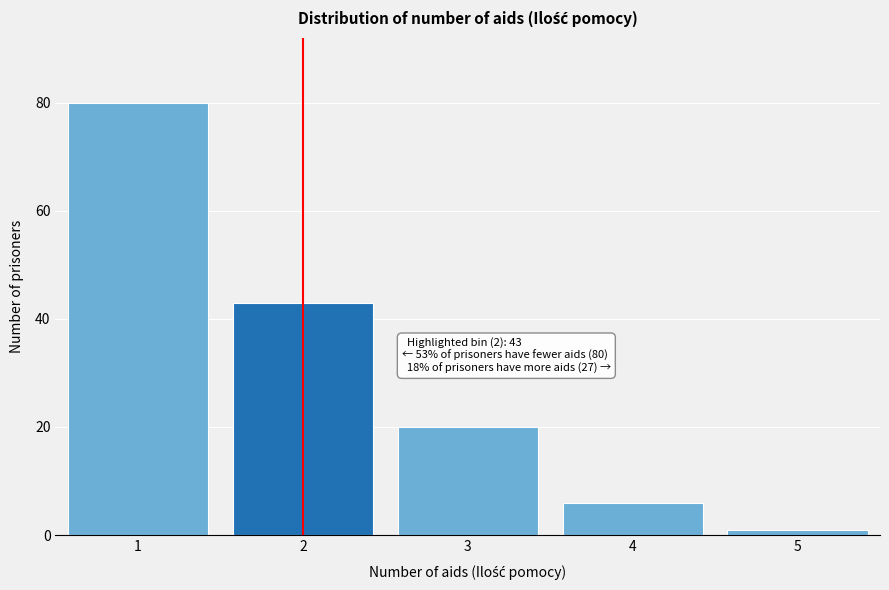

Reading right to left, list all the values displayed in this chart.

1	6	20	43	80